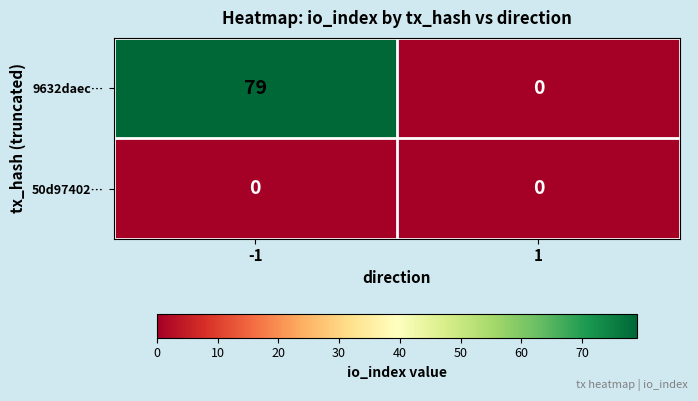

What is the total value across all series at -1?

79